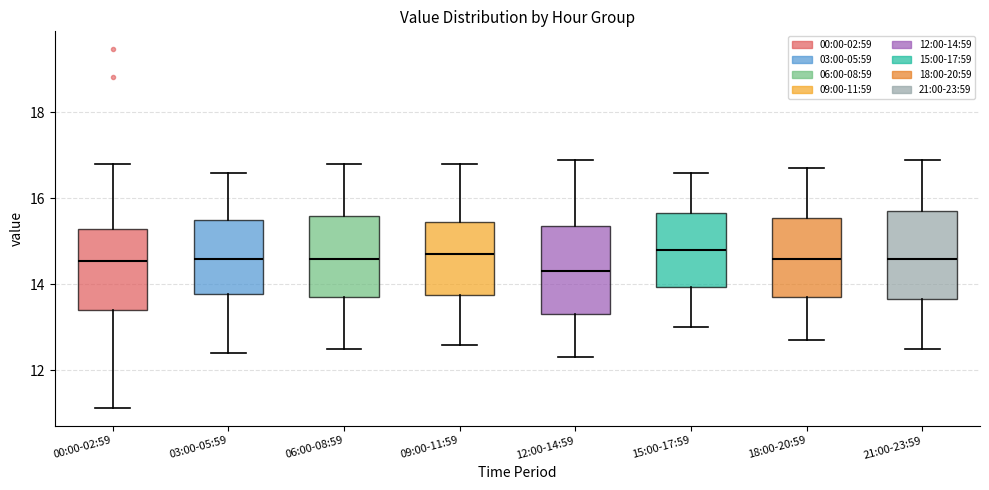

Reading left to right, read every box against the y-axis: the position of its median line, the range the box covers, and the ends of its whiskers. The values are not printed on the chart, so give them approximately, as read against the axis.

00:00-02:59: median 14.6, box 13.4 to 15.2, whiskers 11.2 to 16.8
03:00-05:59: median 14.6, box 13.8 to 15.6, whiskers 12.4 to 16.6
06:00-08:59: median 14.6, box 13.8 to 15.6, whiskers 12.6 to 16.8
09:00-11:59: median 14.8, box 13.8 to 15.4, whiskers 12.6 to 16.8
12:00-14:59: median 14.4, box 13.4 to 15.4, whiskers 12.4 to 17.0
15:00-17:59: median 14.8, box 14.0 to 15.6, whiskers 13.0 to 16.6
18:00-20:59: median 14.6, box 13.8 to 15.6, whiskers 12.8 to 16.8
21:00-23:59: median 14.6, box 13.6 to 15.8, whiskers 12.6 to 17.0